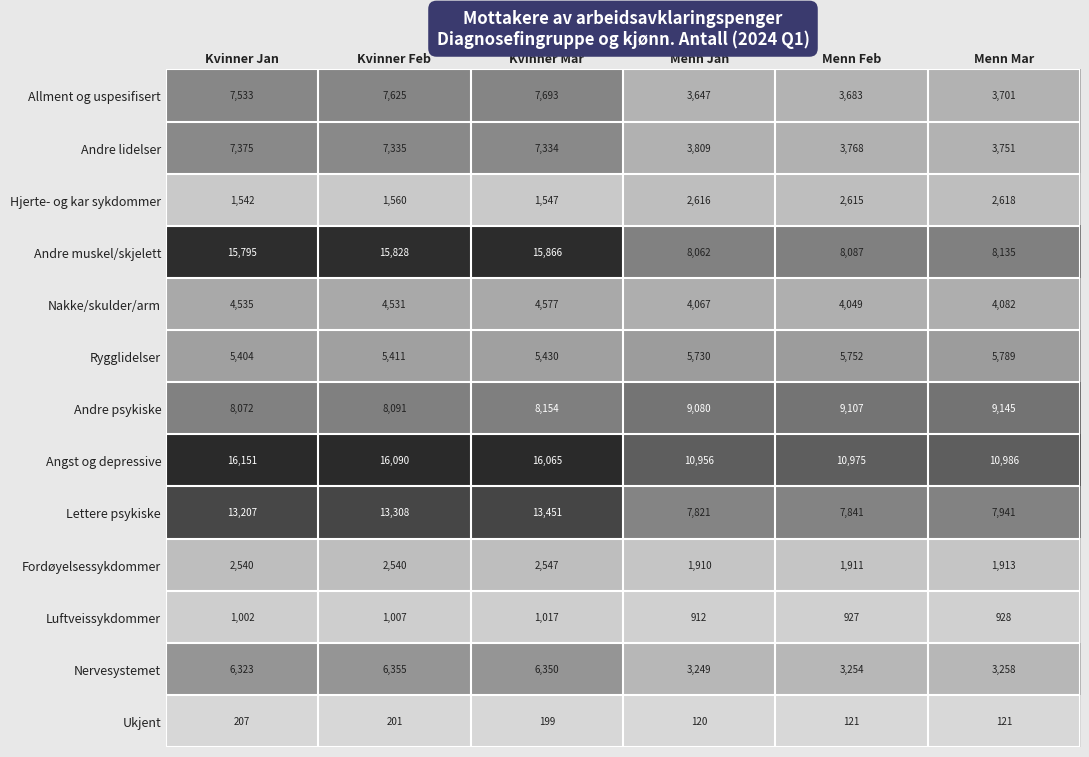

Which series has the widest spread of values?

Andre muskel/skjelett